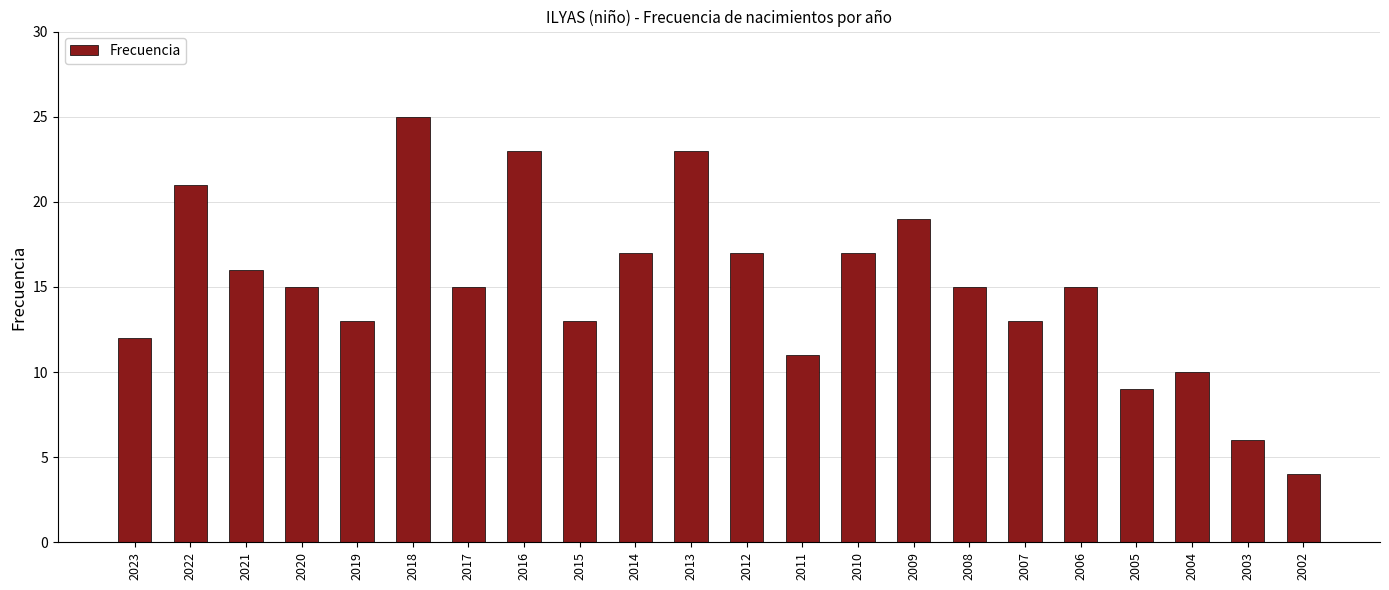

What is the minimum value shown in the chart?

4